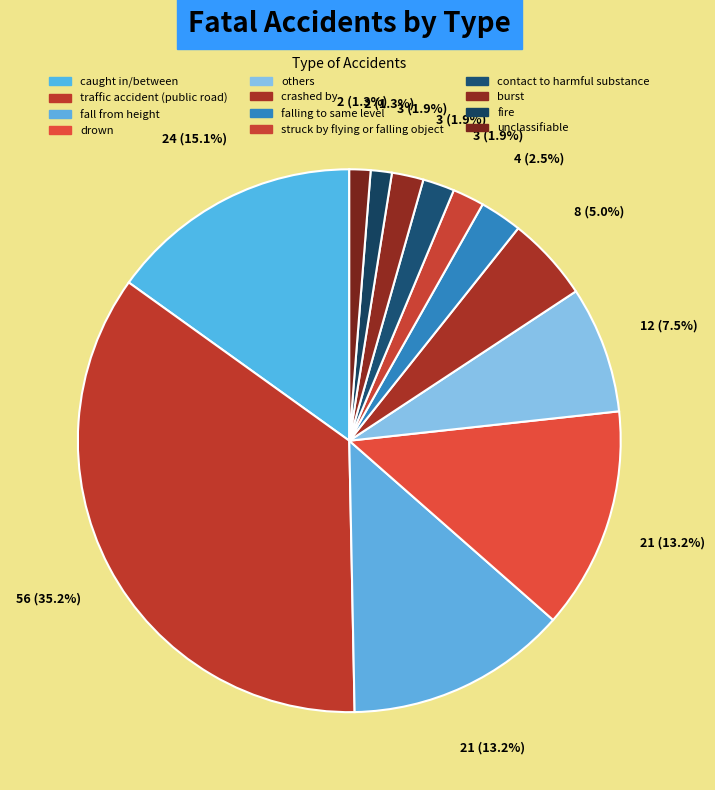

Is the sum of burst and fire greater than half?

No